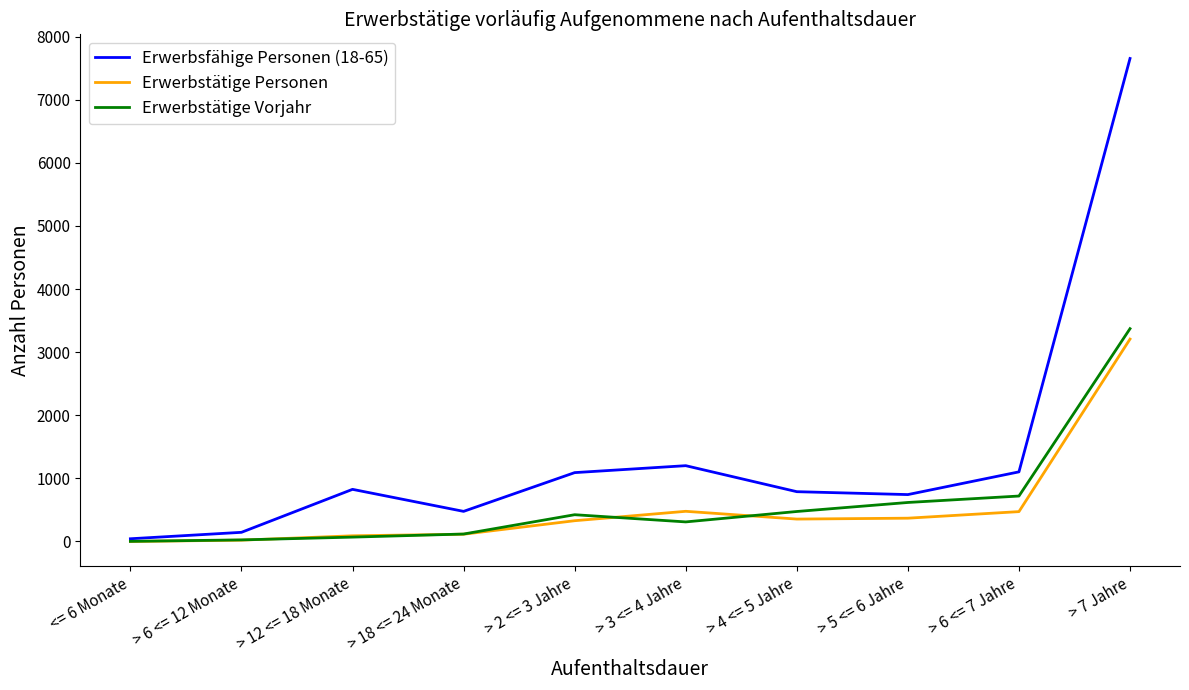

What is the maximum value for Erwerbstätige Vorjahr?

3372